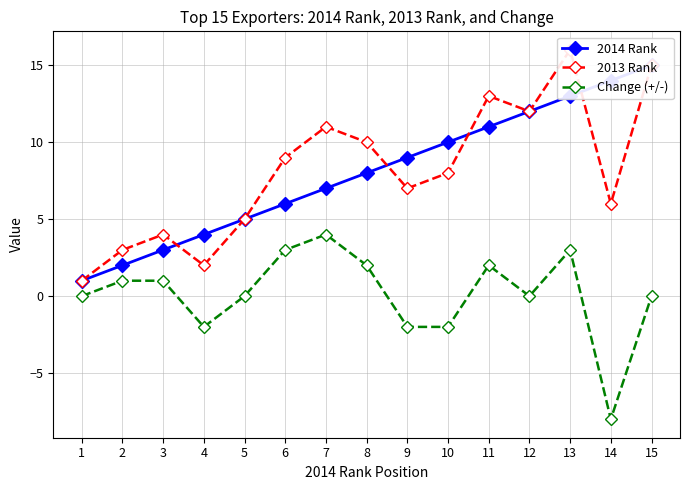

At which label does 2014 Rank first exceed 8?

9